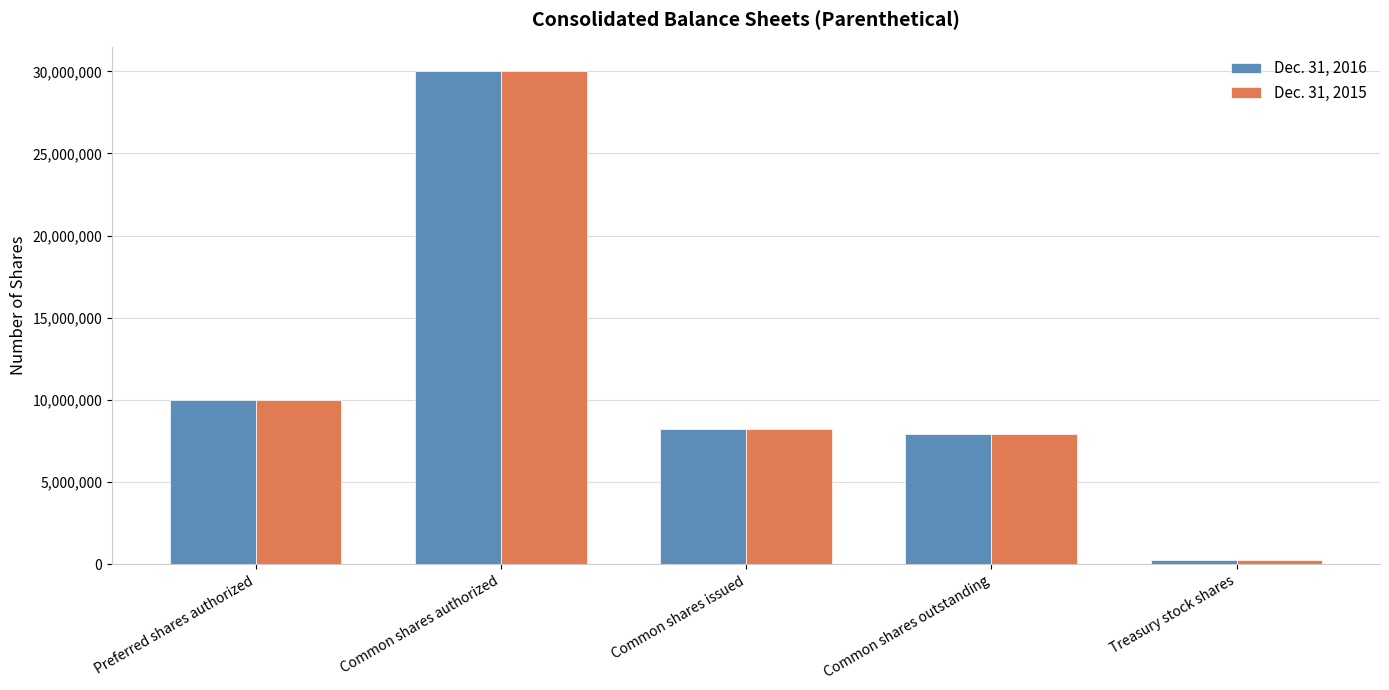

The Dec. 31, 2016 series shows 5063931 at Common shares outstanding. True or false?

False